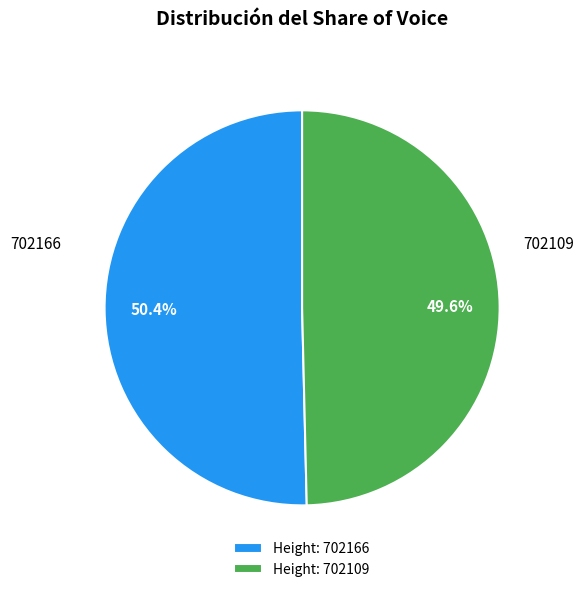

To the nearest percent, what is the average slice percentage?

50%